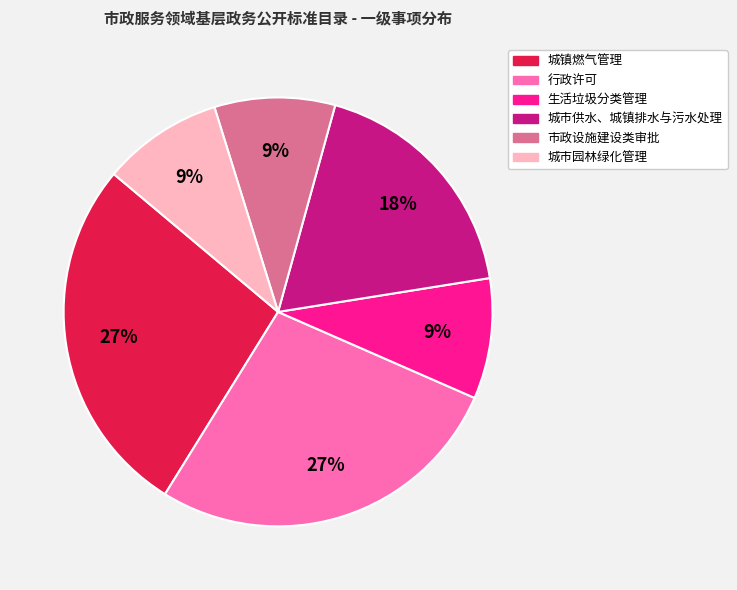

True or false: 城市园林绿化管理 accounts for 22% of the total.

False